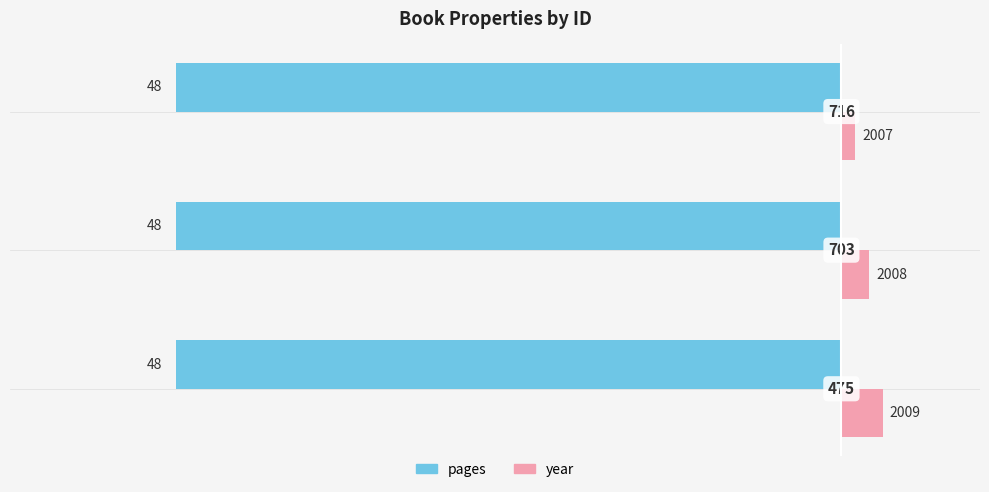

What are all the series names shown in the legend?

pages, year